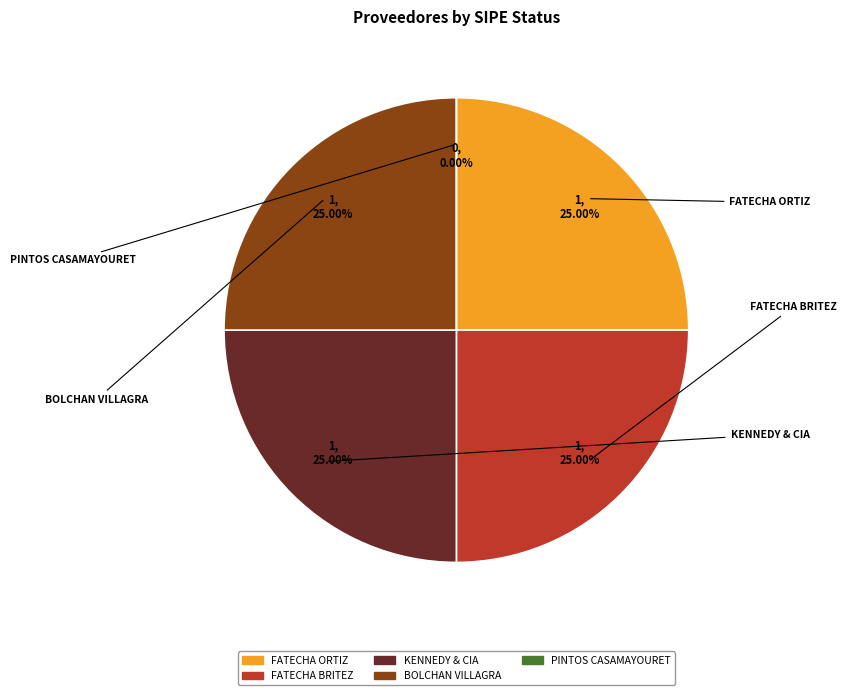

What is the total percentage of MARIA ELIZABETH BOLCHAN VILLAGRA and GUSTAVO ENRIQUE FATECHA ORTIZ?

50.0%